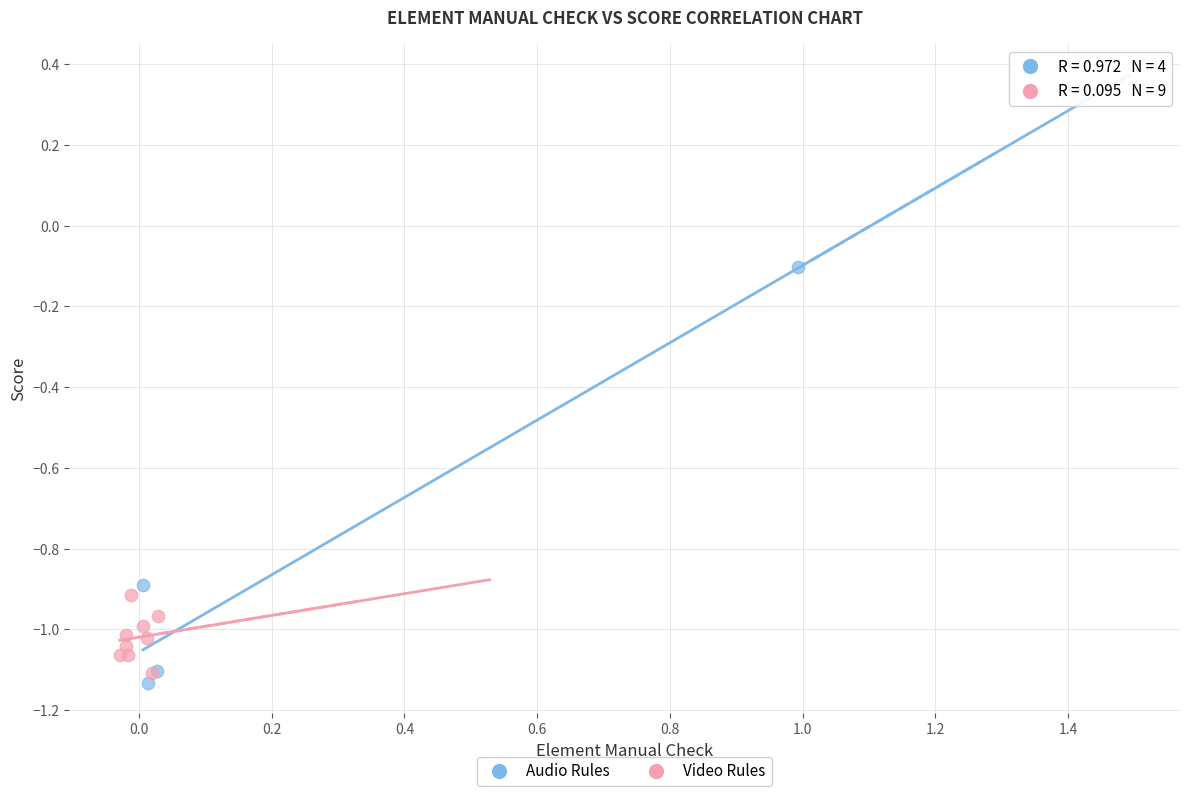

Which series contains the highest Y value?

Audio Rules